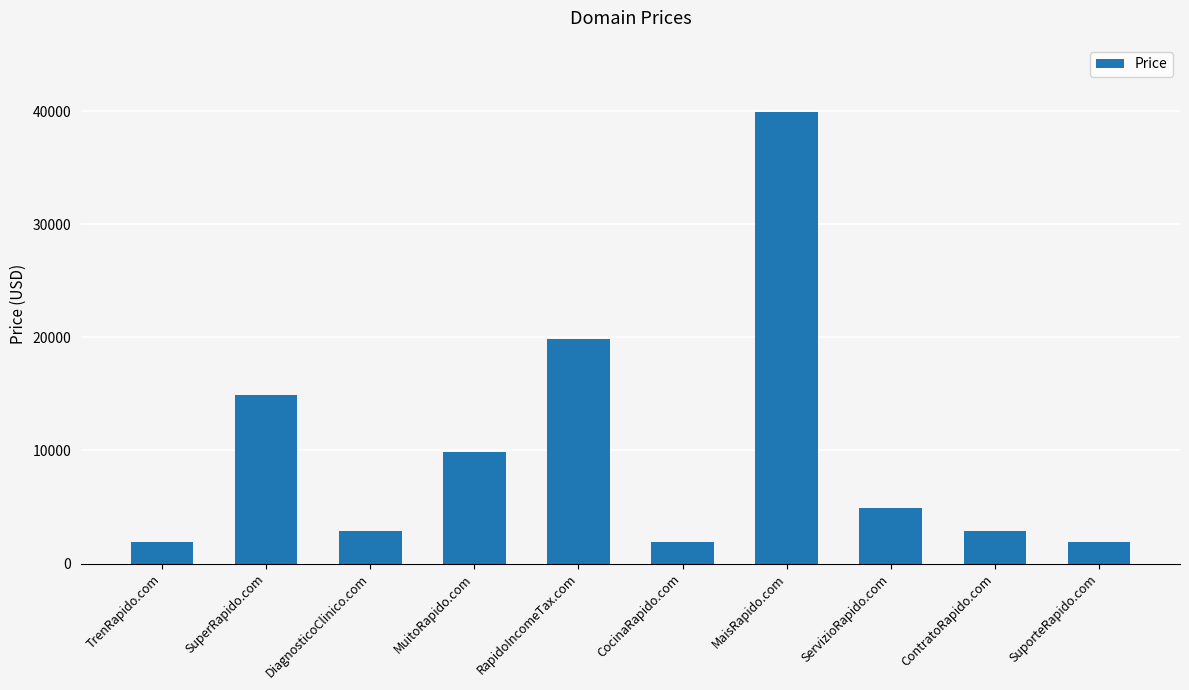

What is the approximate value at MuitoRapido.com?

9888